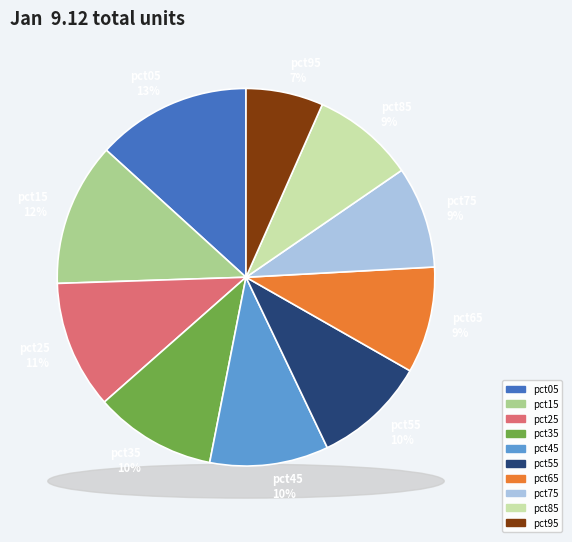

To the nearest percent, what is the average slice percentage?

10%